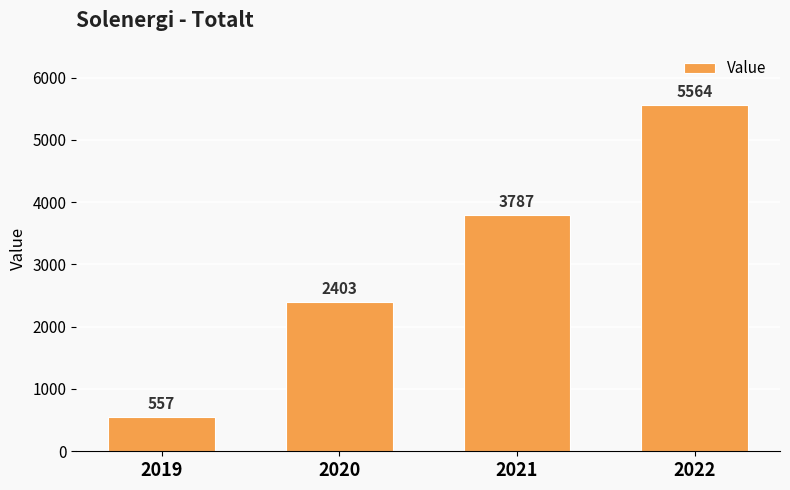

Are the bars horizontal?

No